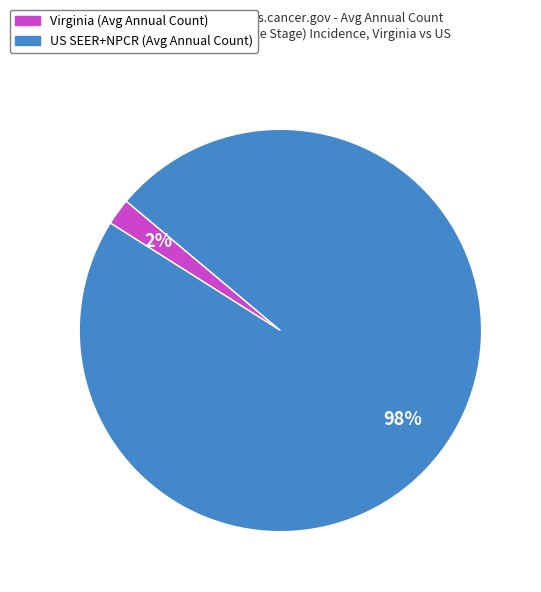

To the nearest percent, what is the average slice percentage?

50%